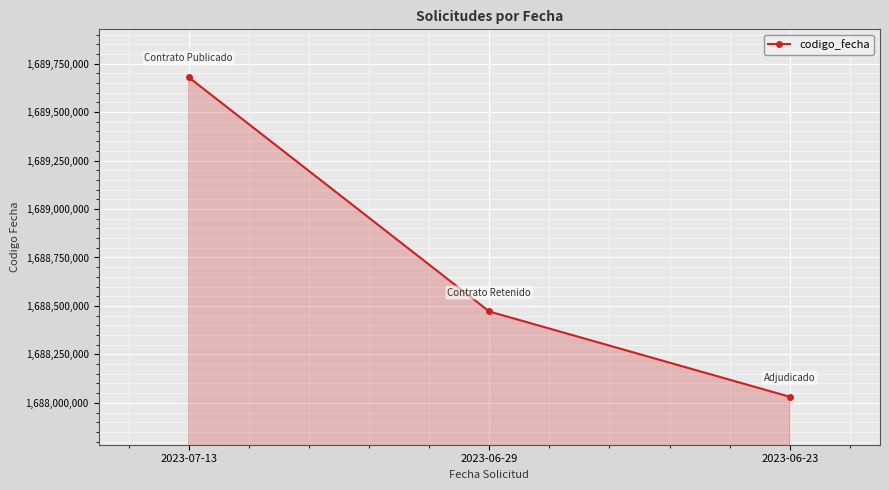

What is the maximum value shown in the chart?

1689679684